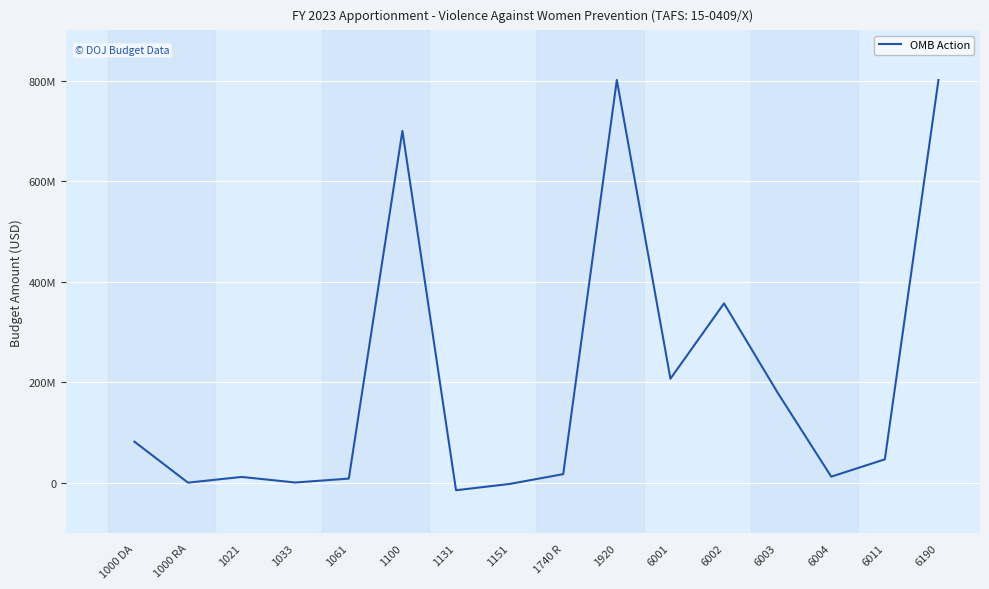

Is this an area chart (filled region under the line)?

No